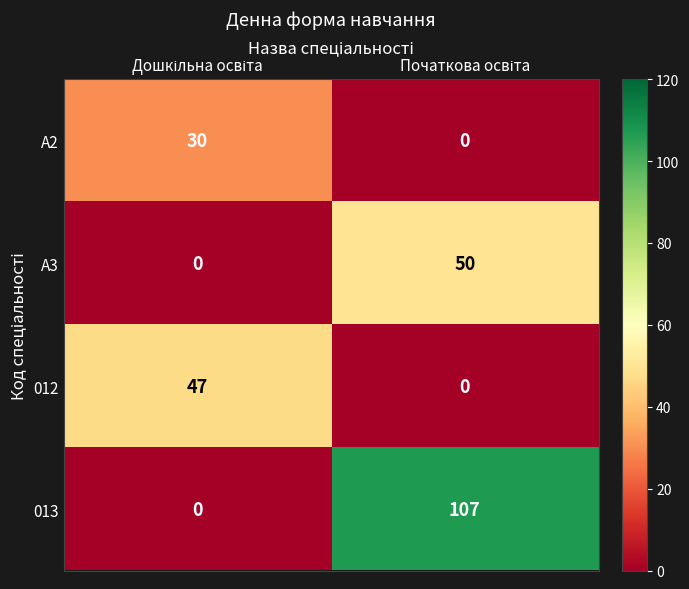

What is the average value of the 012 series?

24